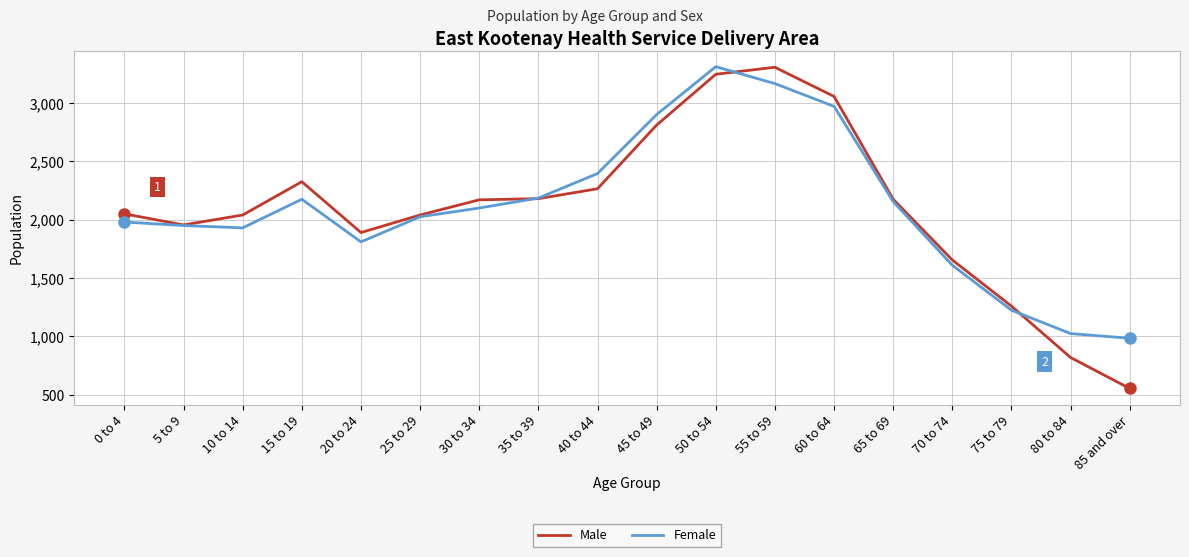

True or false: Female has more than 1 points higher than both neighbors.

True